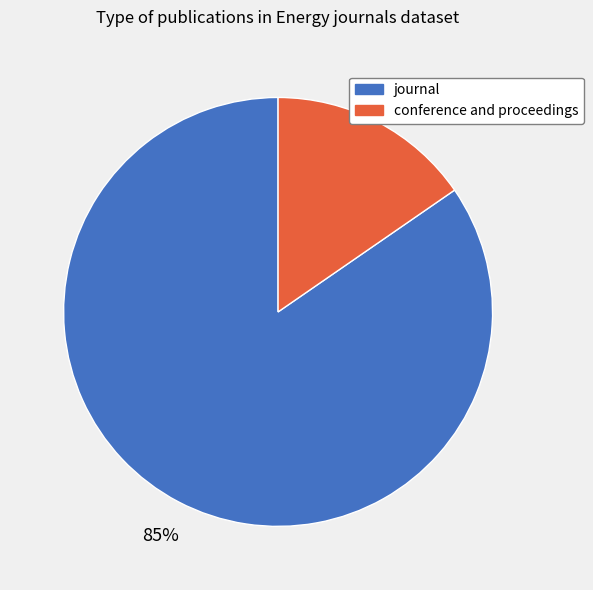

Is there a majority slice in this chart?

Yes